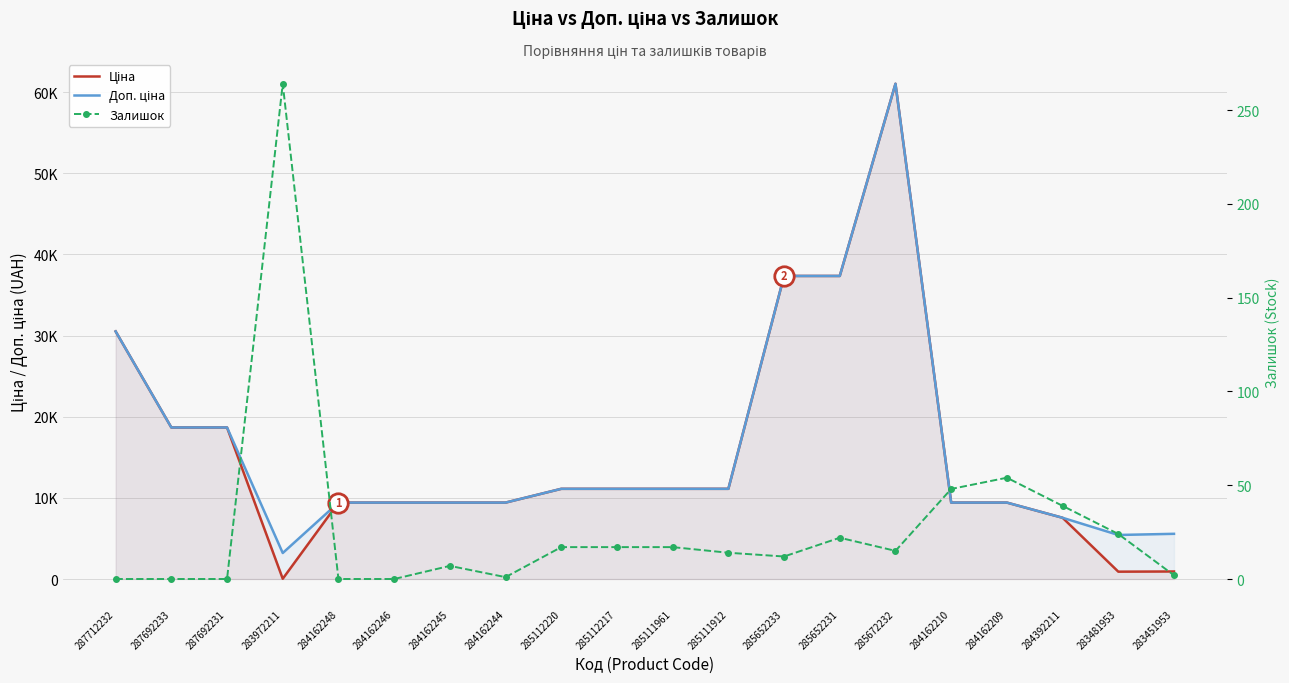

Is it true that Доп. ціна equals 13223.2 at 284162210?

False